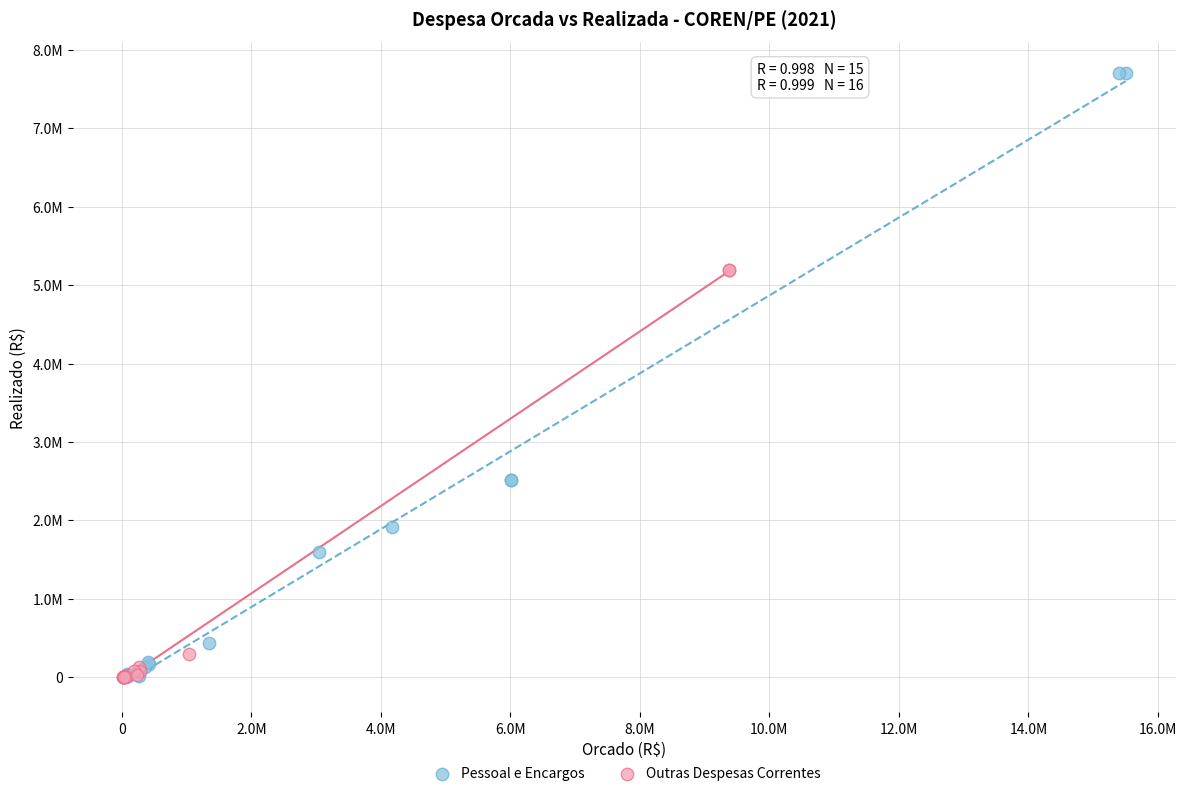

Which series has the largest Y range (max minus min)?

Pessoal e Encargos